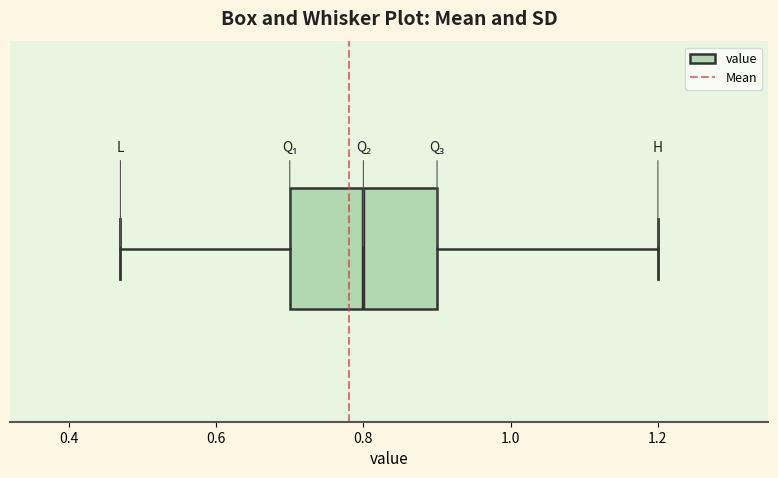

Where is the right edge of the box on the x-axis? The values are not printed on the chart, so give them approximately, as read against the axis.

0.90